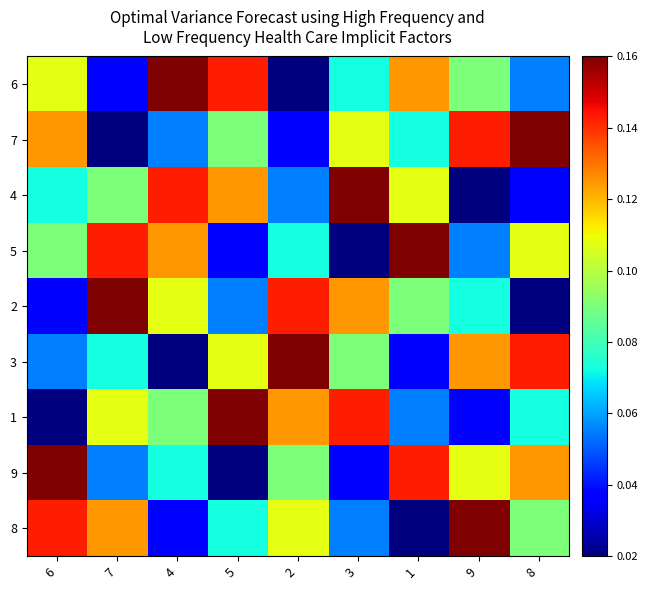

List the series in order of their peak value, lowest first.

6, 7, 4, 5, 2, 3, 1, 9, 8